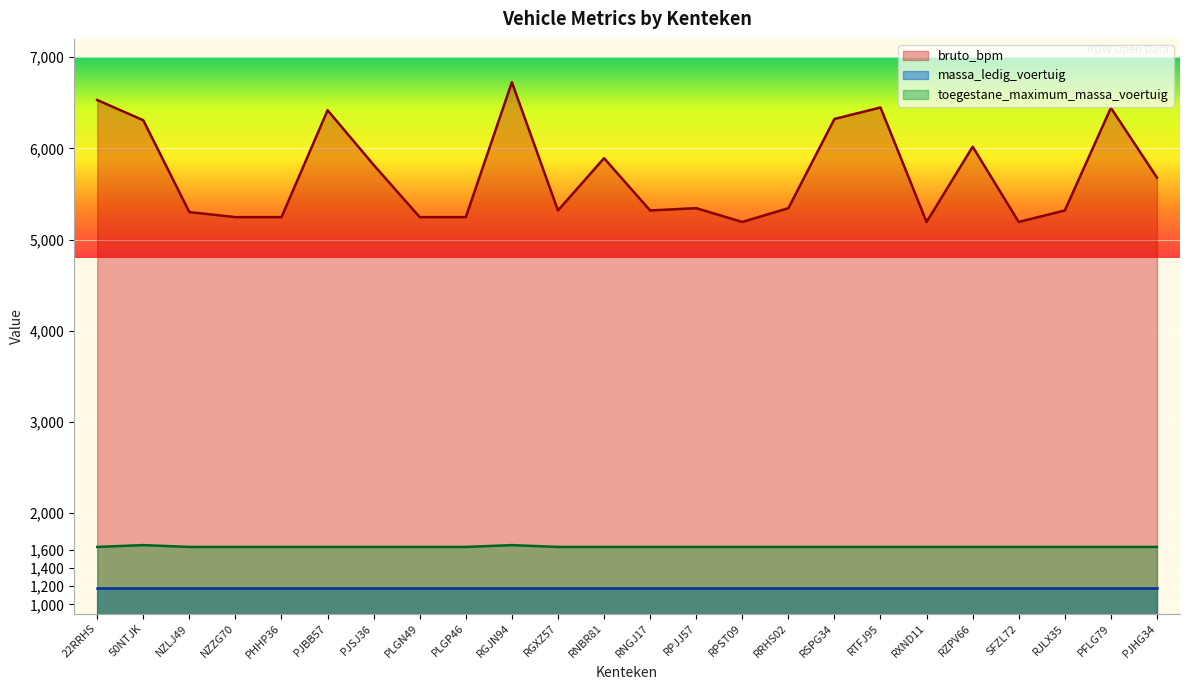

What is the average value of the toegestane_maximum_massa_voertuig series?

1632